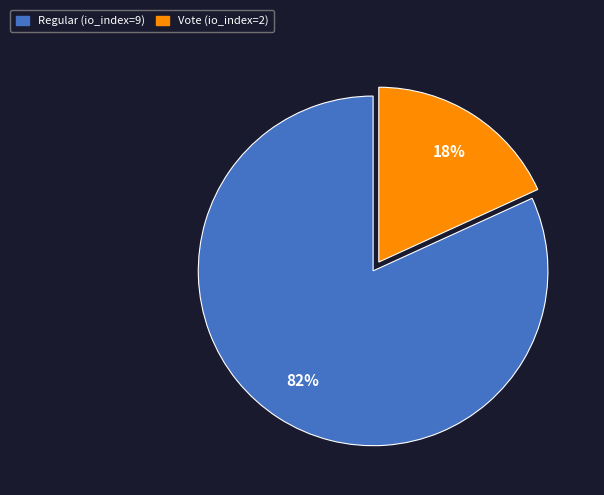

Do Regular (io_index=9) and Vote (io_index=2) together represent more than half of the pie?

Yes